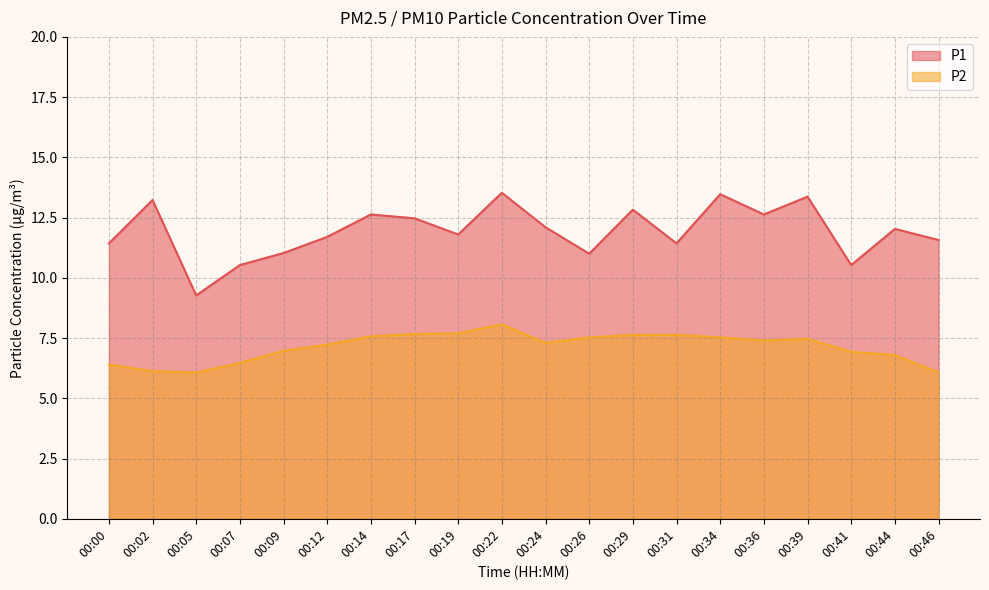

List the labels in order of P2 value, largest first.

00:22, 00:19, 00:17, 00:29, 00:31, 00:14, 00:26, 00:34, 00:39, 00:36, 00:24, 00:12, 00:09, 00:41, 00:44, 00:07, 00:00, 00:02, 00:05, 00:46